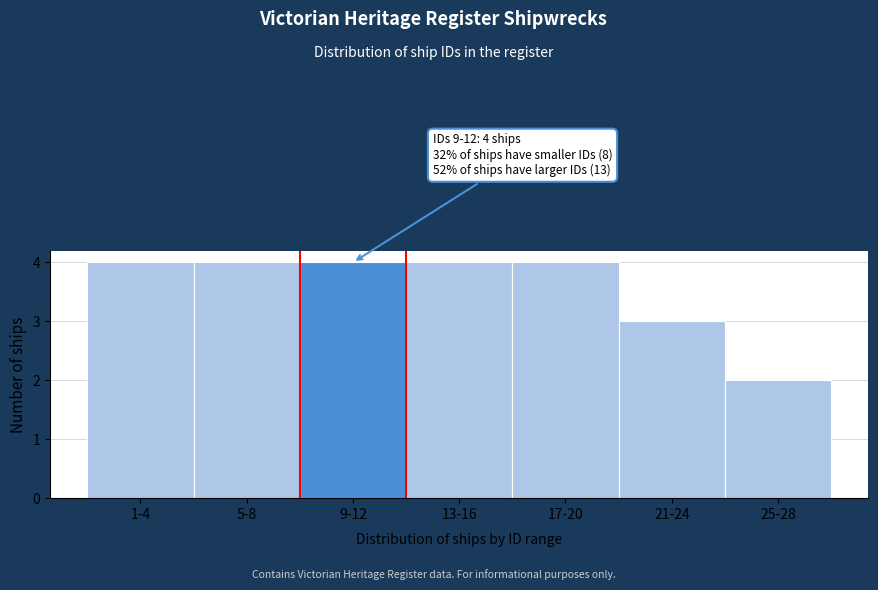

Reading left to right, extract all data points from this chart.

1-4=4	5-8=4	9-12=4	13-16=4	17-20=4	21-24=3	25-28=2